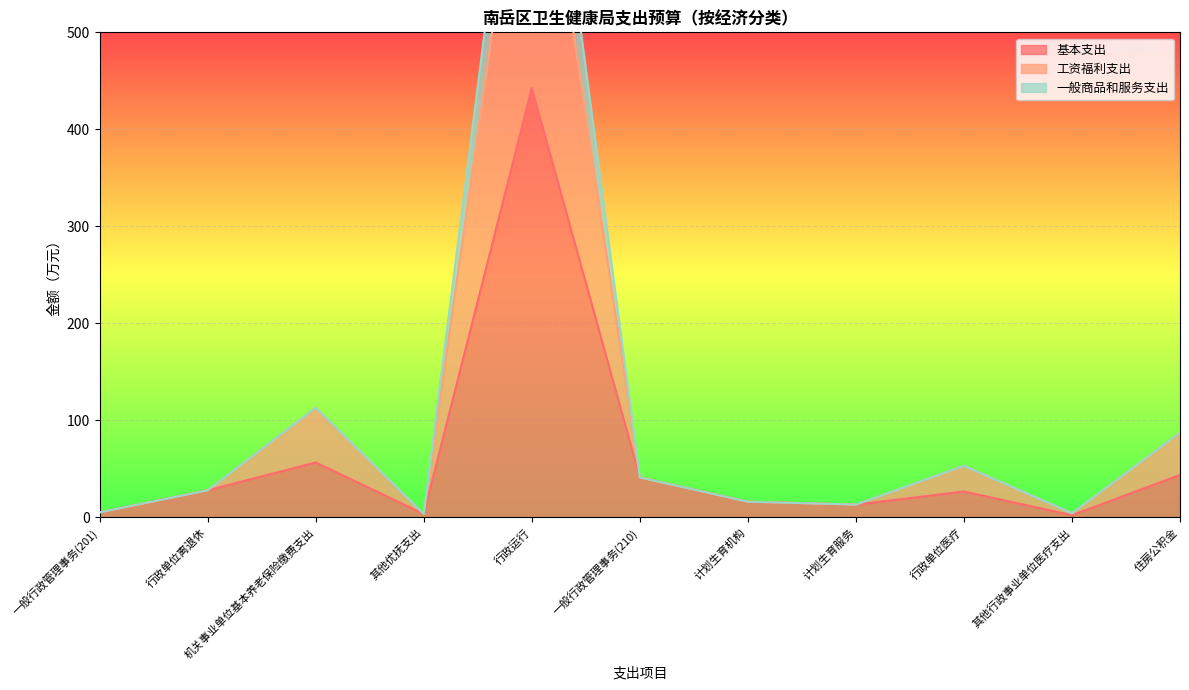

Where is the first local maximum for 工资福利支出?

机关事业单位基本养老保险缴费支出